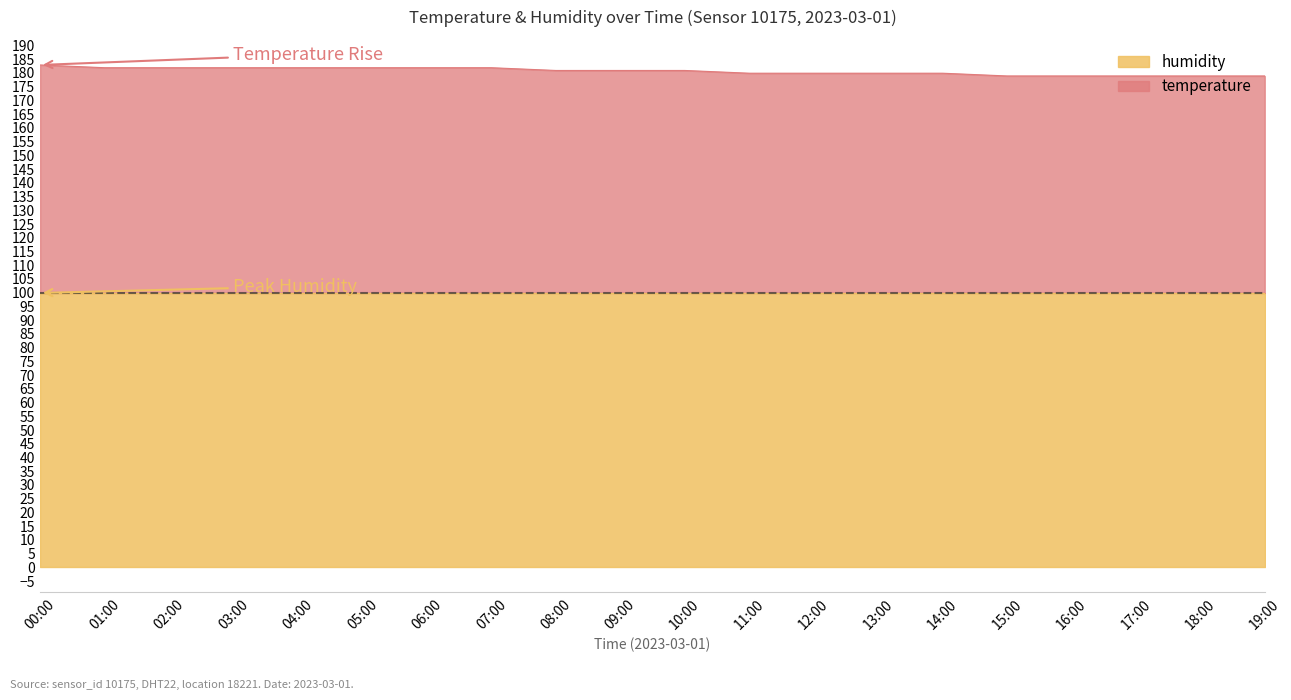

Reading left to right, what are all the values shown in this chart?

182.9	181.9	181.9	181.9	181.9	181.9	181.9	181.9	180.9	180.9	180.9	179.9	179.9	179.9	179.9	178.9	178.9	178.9	178.9	178.9